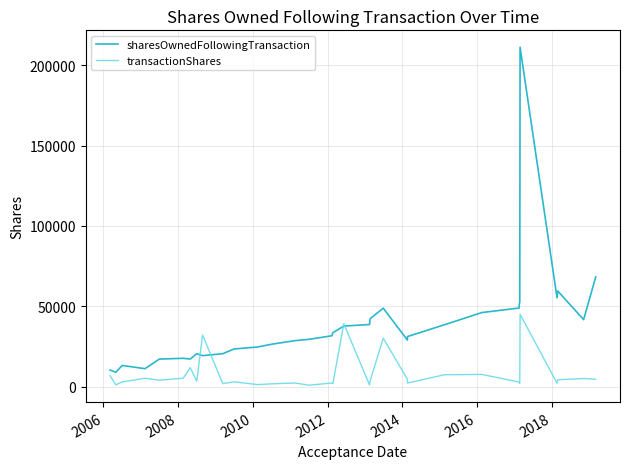

Which series has the largest total across all categories?

sharesOwnedFollowingTransaction